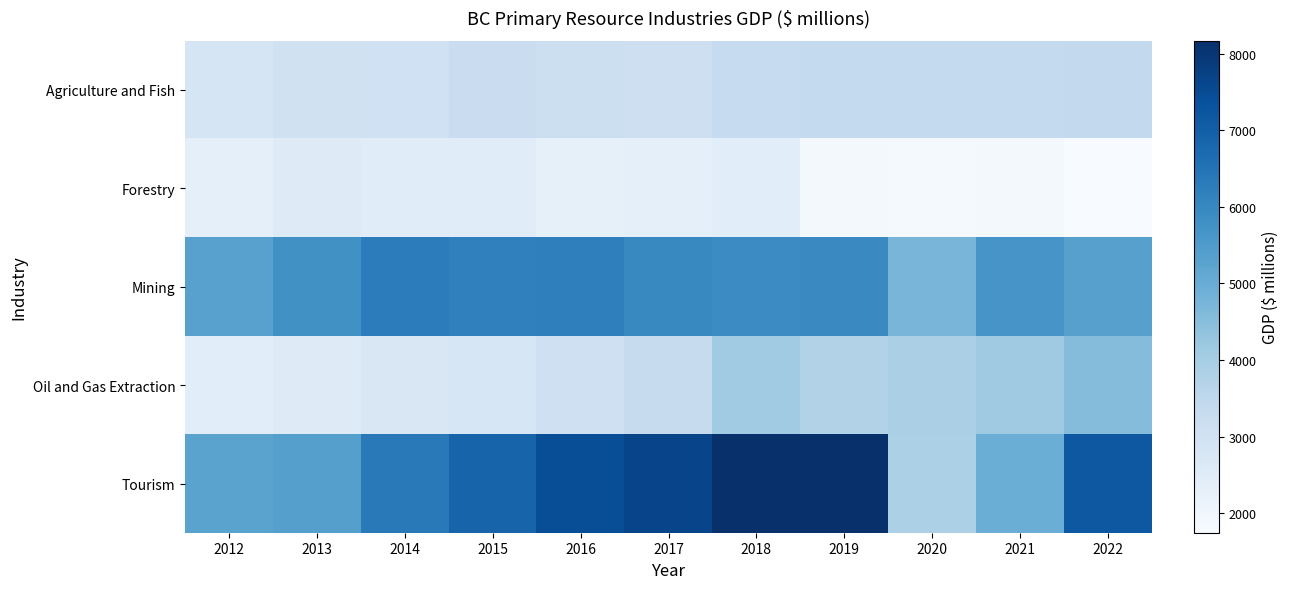

Reading left to right, transcribe all the data shown in this chart.

Agriculture and Fish: 2012=2837	2013=3020	2014=3033	2015=3212	2016=3133	2017=3127	2018=3336	2019=3394	2020=3392	2021=3380	2022=3423
Forestry: 2012=2343	2013=2532	2014=2490	2015=2481	2016=2275	2017=2319	2018=2433	2019=1882	2020=1847	2021=1861	2022=1748
Mining: 2012=5325	2013=5771	2014=6266	2015=6171	2016=6208	2017=5965	2018=5909	2019=5959	2020=4755	2021=5639	2022=5359
Oil and Gas Extraction: 2012=2434	2013=2541	2014=2708	2015=2773	2016=3062	2017=3311	2018=4098	2019=3763	2020=3901	2021=4115	2022=4542
Tourism: 2012=5281	2013=5378	2014=6352	2015=6881	2016=7416	2017=7662	2018=8150	2019=8168	2020=3861	2021=4963	2022=7189